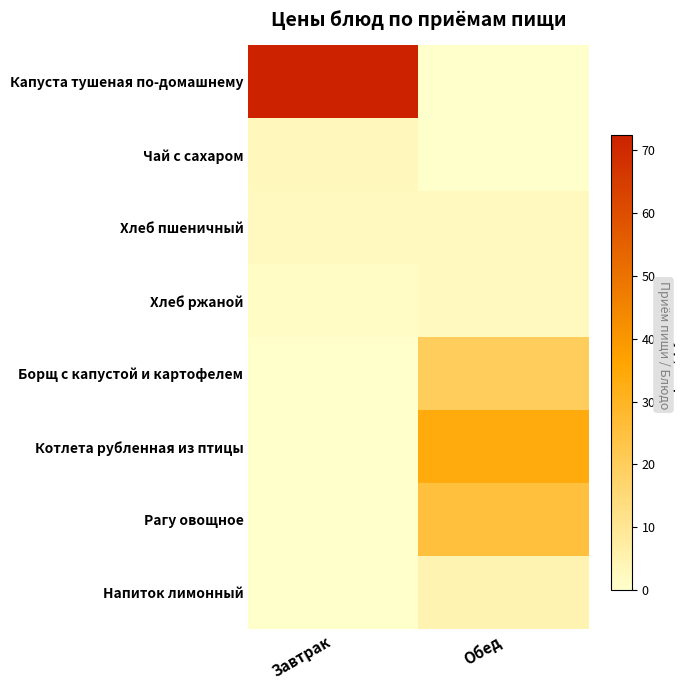

Reading left to right, extract all data points from this chart.

Капуста тушеная по-домашнему: Завтрак=72.5	Обед=0.0
Чай с сахаром: Завтрак=3.0	Обед=0.0
Хлеб пшеничный: Завтрак=2.3	Обед=2.3
Хлеб ржаной: Завтрак=1.2	Обед=2.3
Борщ с капустой и картофелем: Завтрак=0.0	Обед=19.9
Котлета рубленная из птицы: Завтрак=0.0	Обед=33.8
Рагу овощное: Завтрак=0.0	Обед=25.3
Напиток лимонный: Завтрак=0.0	Обед=4.7